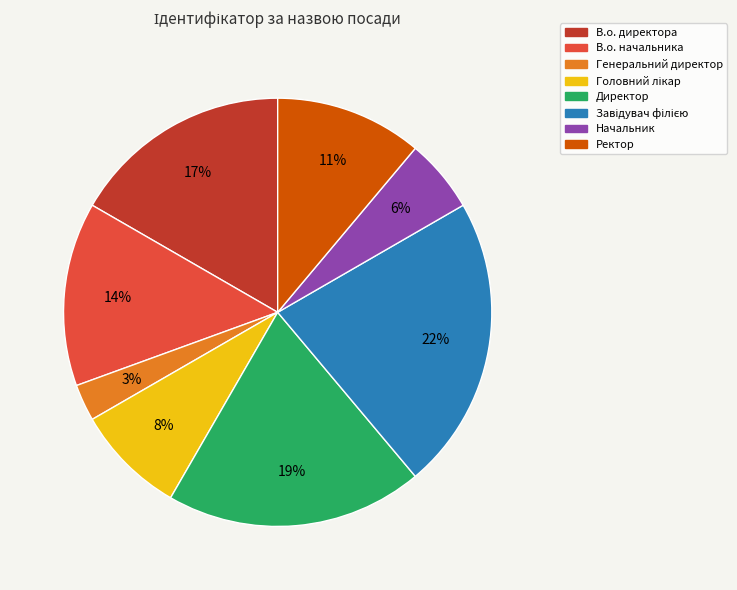

Is there any slice that represents more than half of the pie?

No